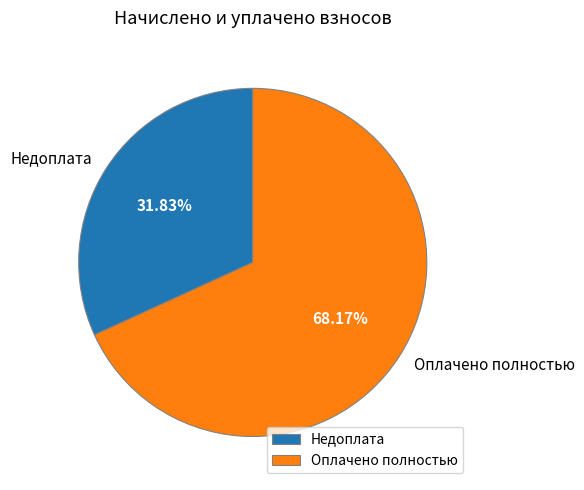

Which has a higher value, Недоплата or Оплачено полностью?

Оплачено полностью